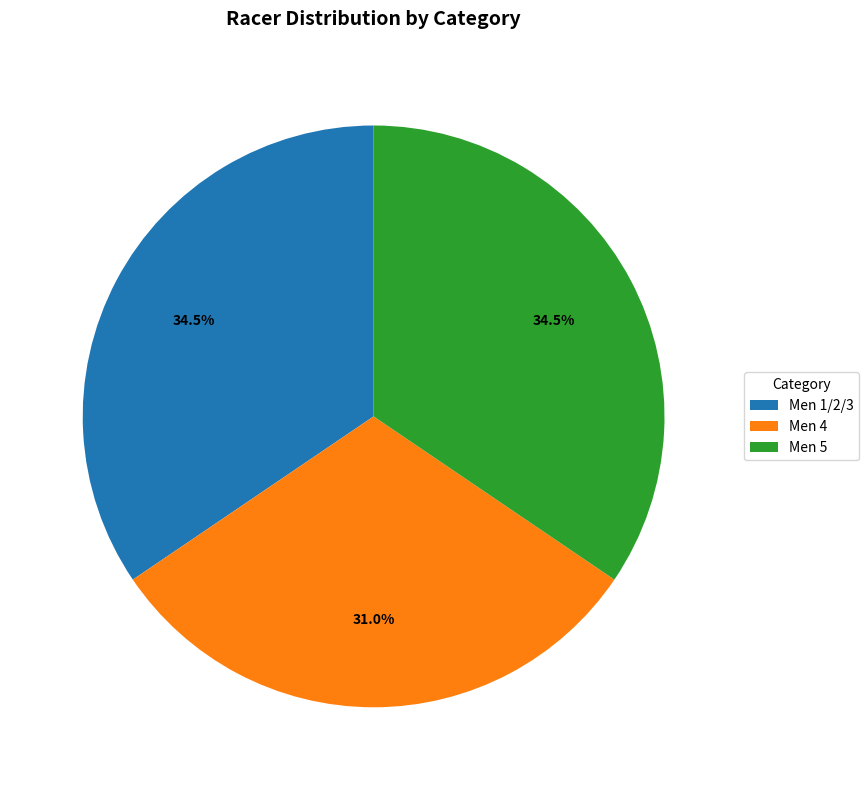

What is the smallest slice in the pie chart?

Men 4